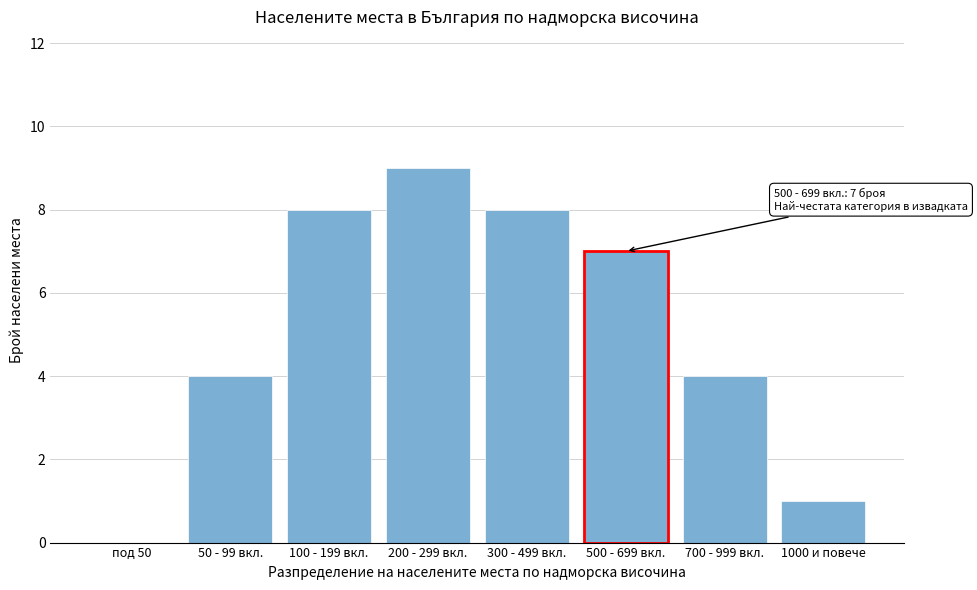

Reading left to right, list all the values displayed in this chart.

под 50=0	50 - 99 вкл.=4	100 - 199 вкл.=8	200 - 299 вкл.=9	300 - 499 вкл.=8	500 - 699 вкл.=7	700 - 999 вкл.=4	1000 и повече=1